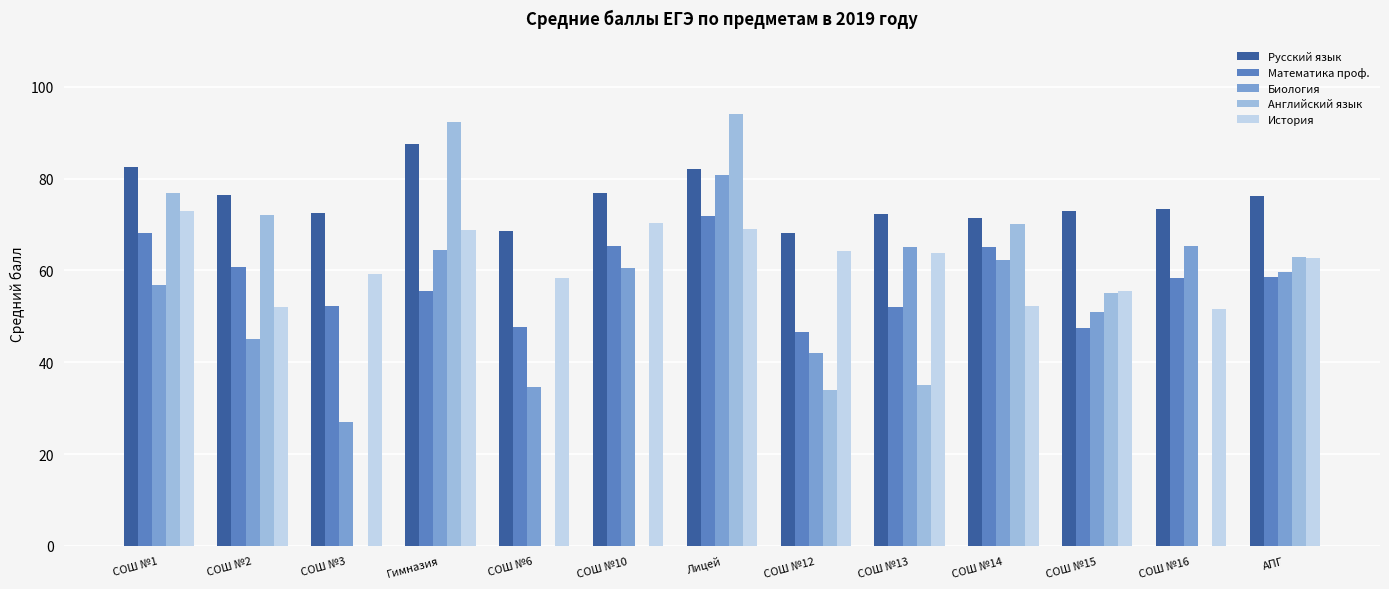

Which series has the largest total across all categories?

Русский язык